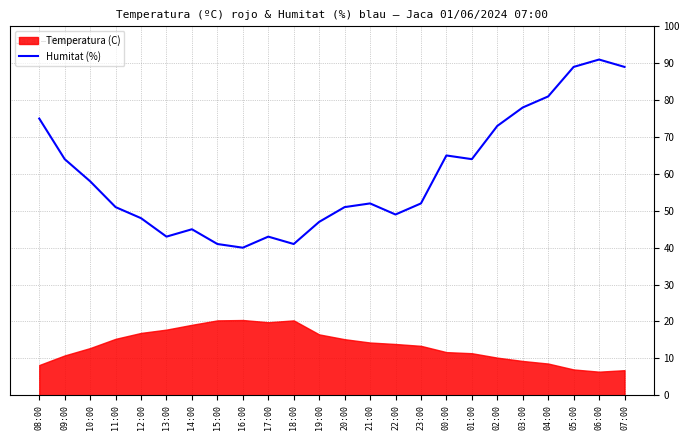

Reading left to right, extract all data points from this chart.

08:00=75	09:00=64	10:00=58	11:00=51	12:00=48	13:00=43	14:00=45	15:00=41	16:00=40	17:00=43	18:00=41	19:00=47	20:00=51	21:00=52	22:00=49	23:00=52	00:00=65	01:00=64	02:00=73	03:00=78	04:00=81	05:00=89	06:00=91	07:00=89